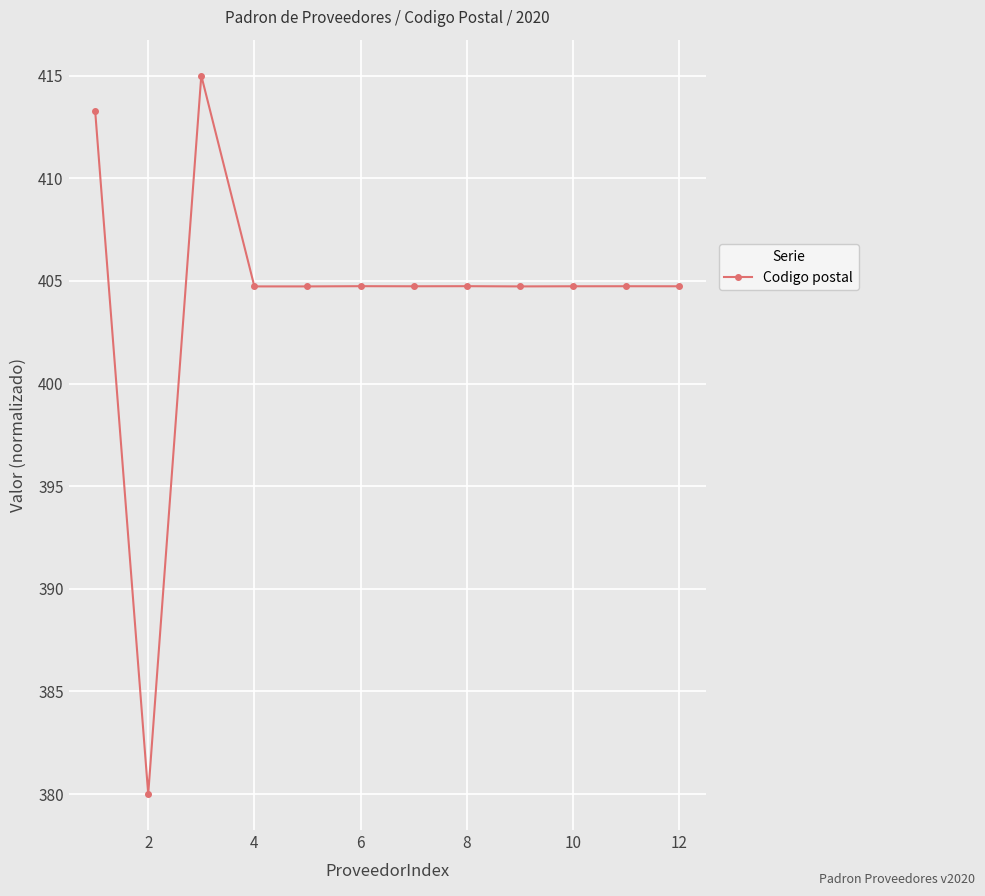

What is the smallest value displayed?

380.0